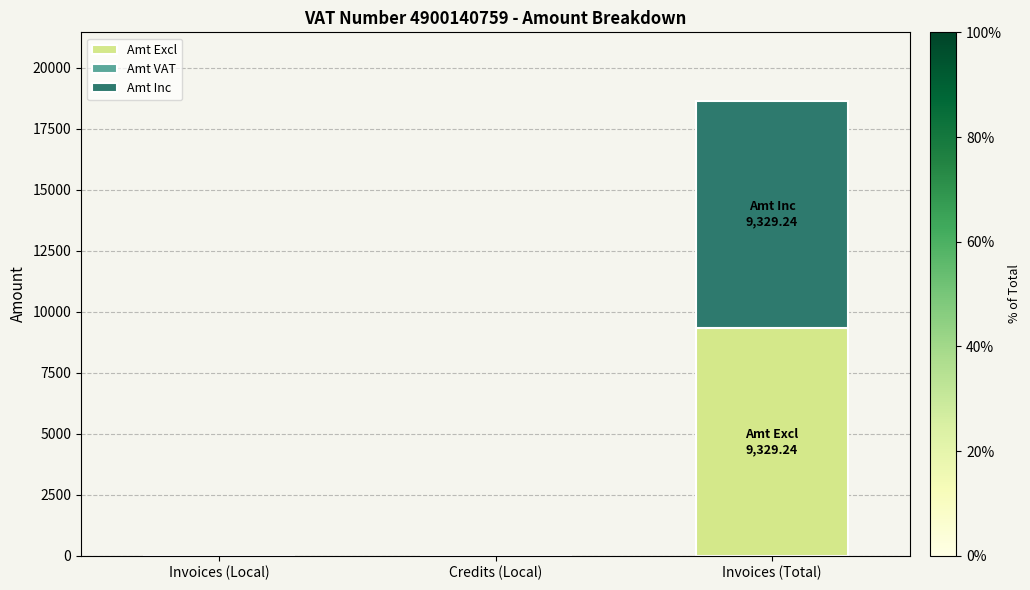

What is the maximum value for Amt Excl?

9329.2